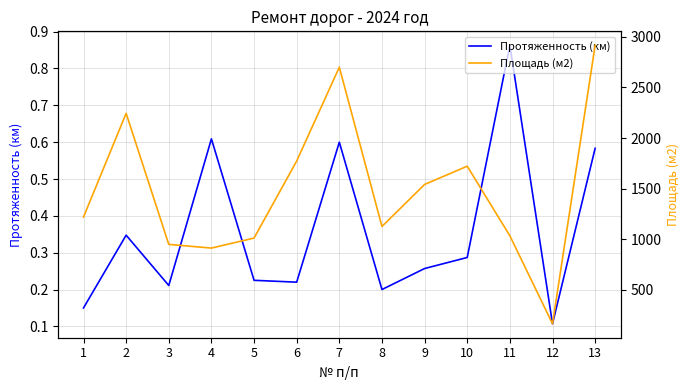

At 3, list the series in order from smallest to largest.

Протяженность (км), Площадь (м2)